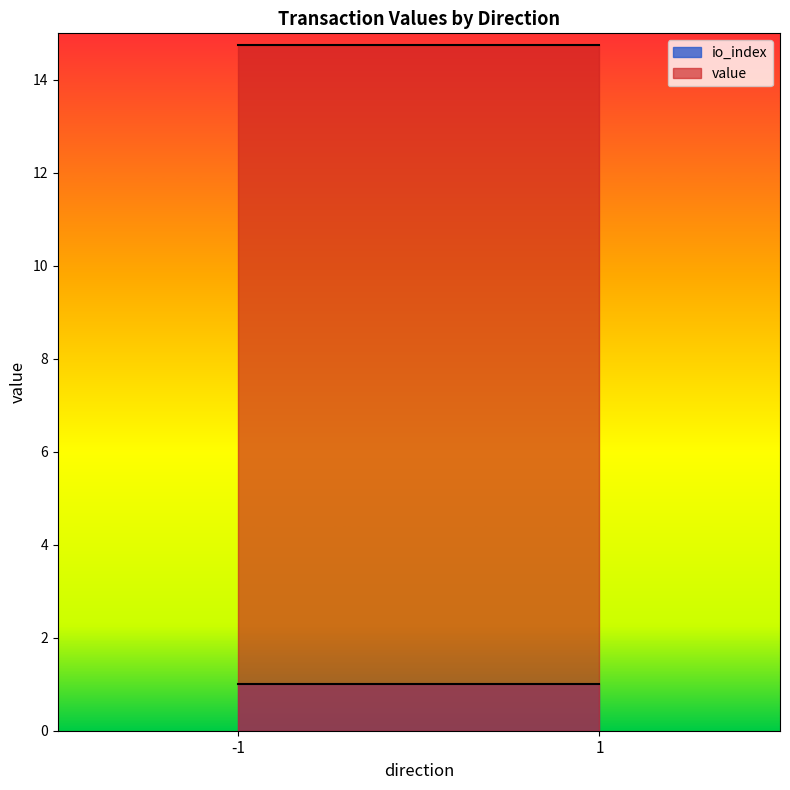

True or false: io_index has a value of 0.4 at 1.

False